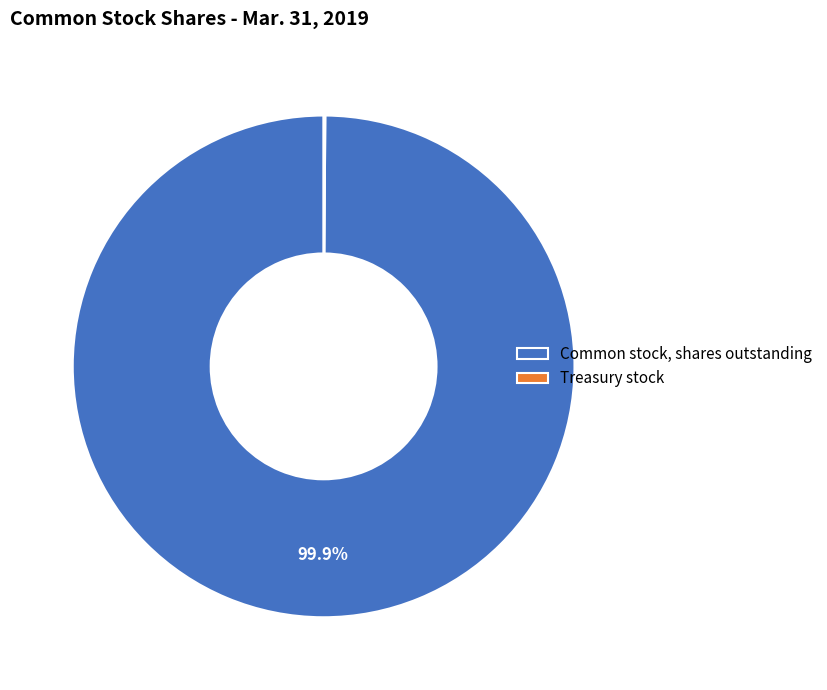

To the nearest percent, what is the difference between the largest and smallest slice percentages?

100%